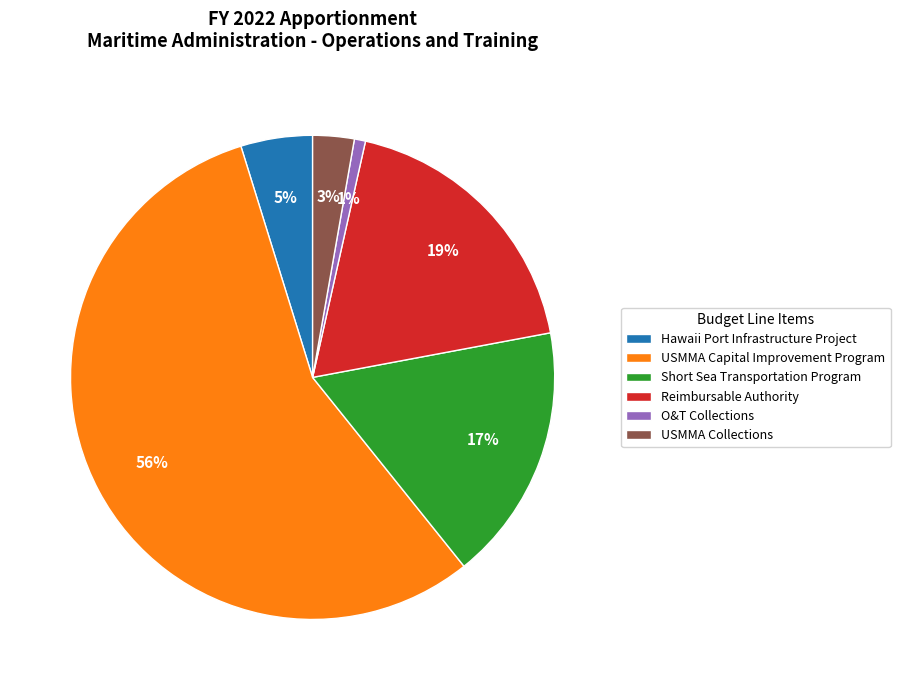

Rank the categories by value from lowest to highest.

O&T Collections, USMMA Collections, Hawaii Port Infrastructure Project, Short Sea Transportation Program, Reimbursable Authority, USMMA Capital Improvement Program